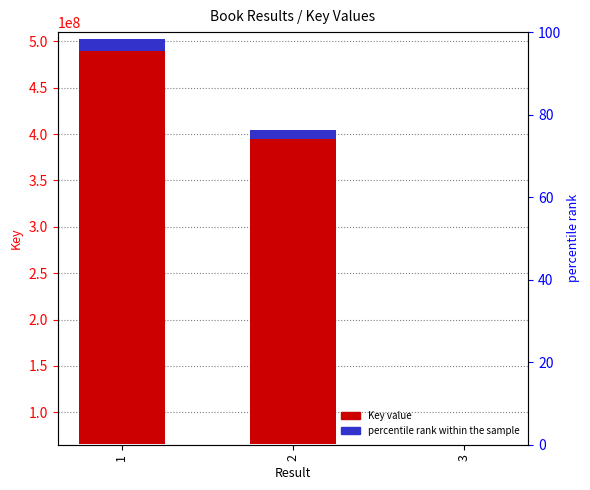

List the series in order of their overall mean, highest first.

Key, percentile rank within the sample